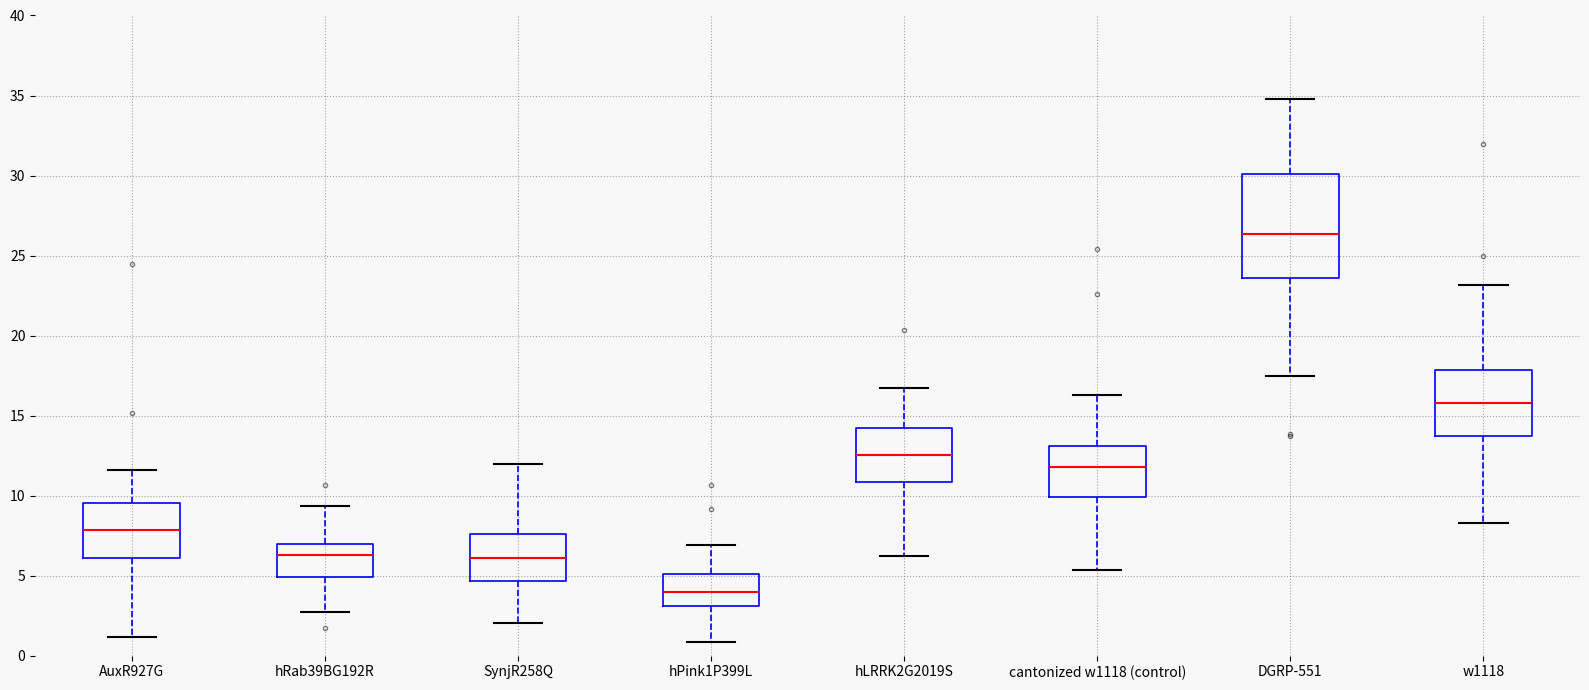

Reading left to right, transcribe this box plot: for each box, give where its median line is, the range the box spans, and where its two whiskers end, as read against the y-axis. The values are not printed on the chart, so give them approximately, as read against the axis.

AuxR927G: median 8.0, box 6.0 to 9.5, whiskers 1.0 to 11.5
hRab39BG192R: median 6.5, box 5.0 to 7.0, whiskers 2.5 to 9.5
SynjR258Q: median 6.0, box 4.5 to 7.5, whiskers 2.0 to 12.0
hPink1P399L: median 4.0, box 3.0 to 5.0, whiskers 1.0 to 7.0
hLRRK2G2019S: median 12.5, box 11.0 to 14.5, whiskers 6.5 to 16.5
cantonized w1118 (control): median 12.0, box 10.0 to 13.0, whiskers 5.5 to 16.5
DGRP-551: median 26.5, box 23.5 to 30.0, whiskers 17.5 to 35.0
w1118: median 16.0, box 13.5 to 18.0, whiskers 8.5 to 23.0